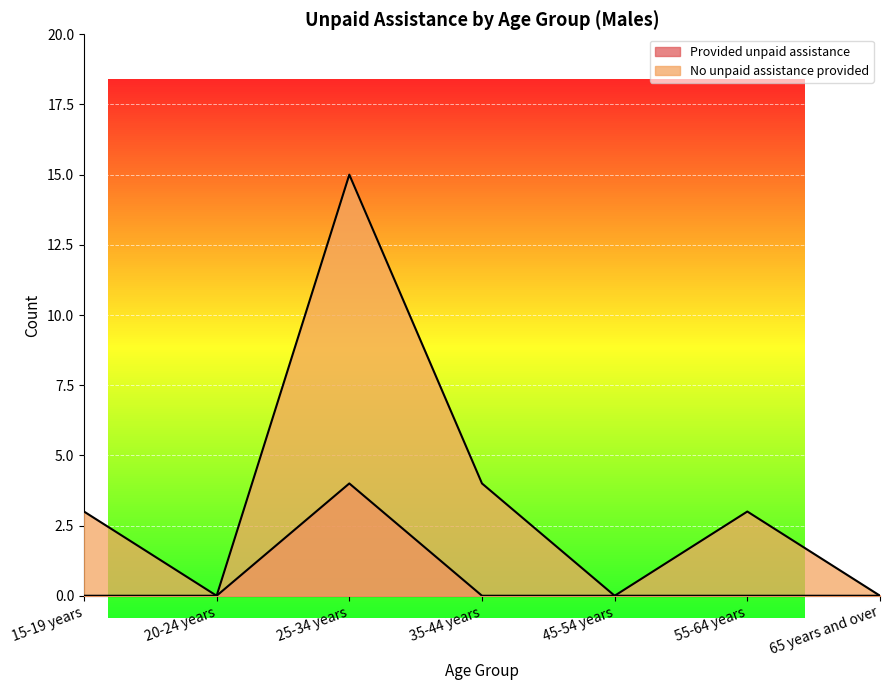

At which label is No unpaid assistance provided closest to 7?

35-44 years